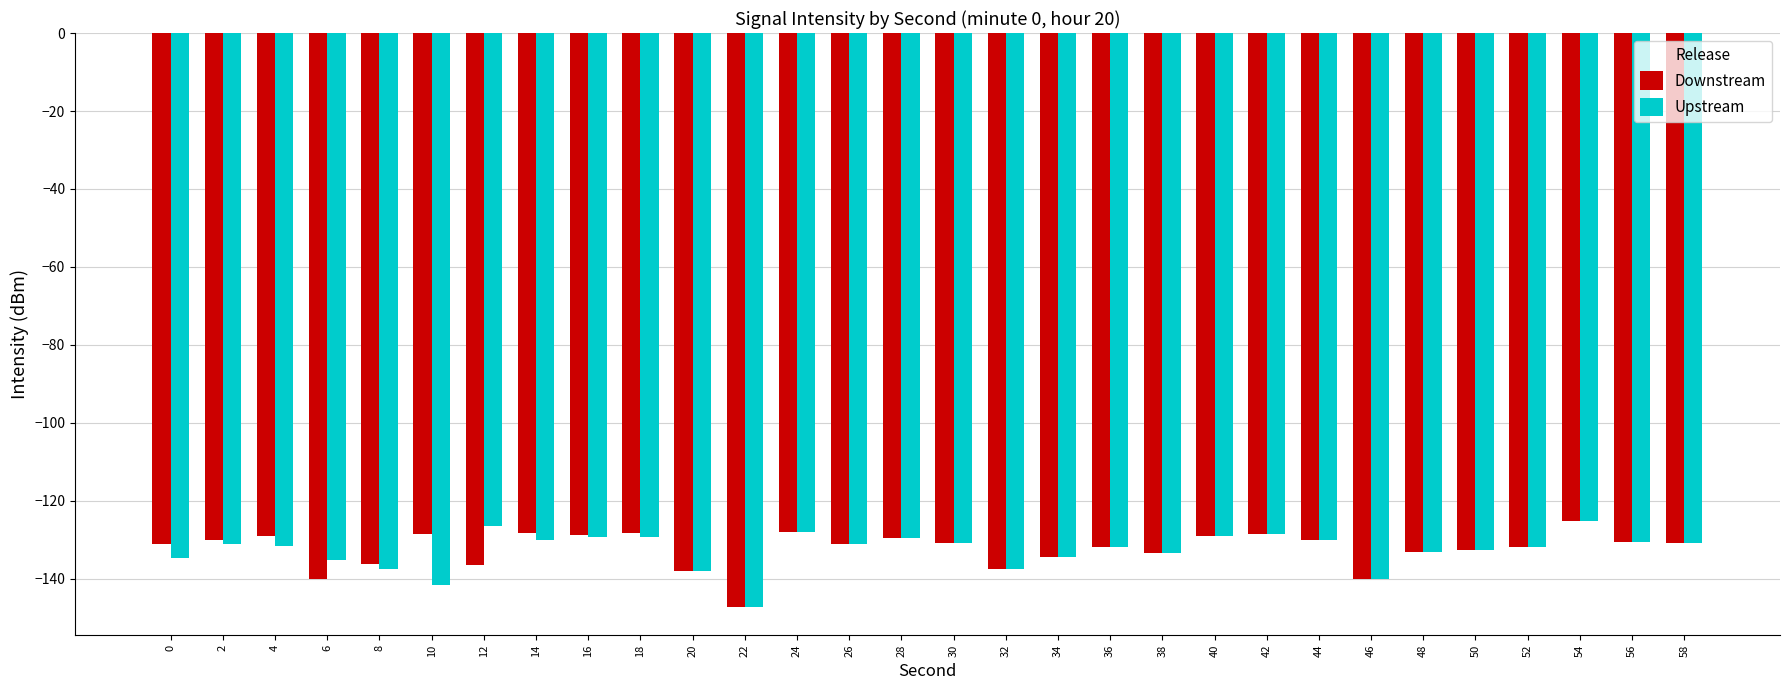

What is the difference between the maximum and second lowest values in the Downstream series?

15.0